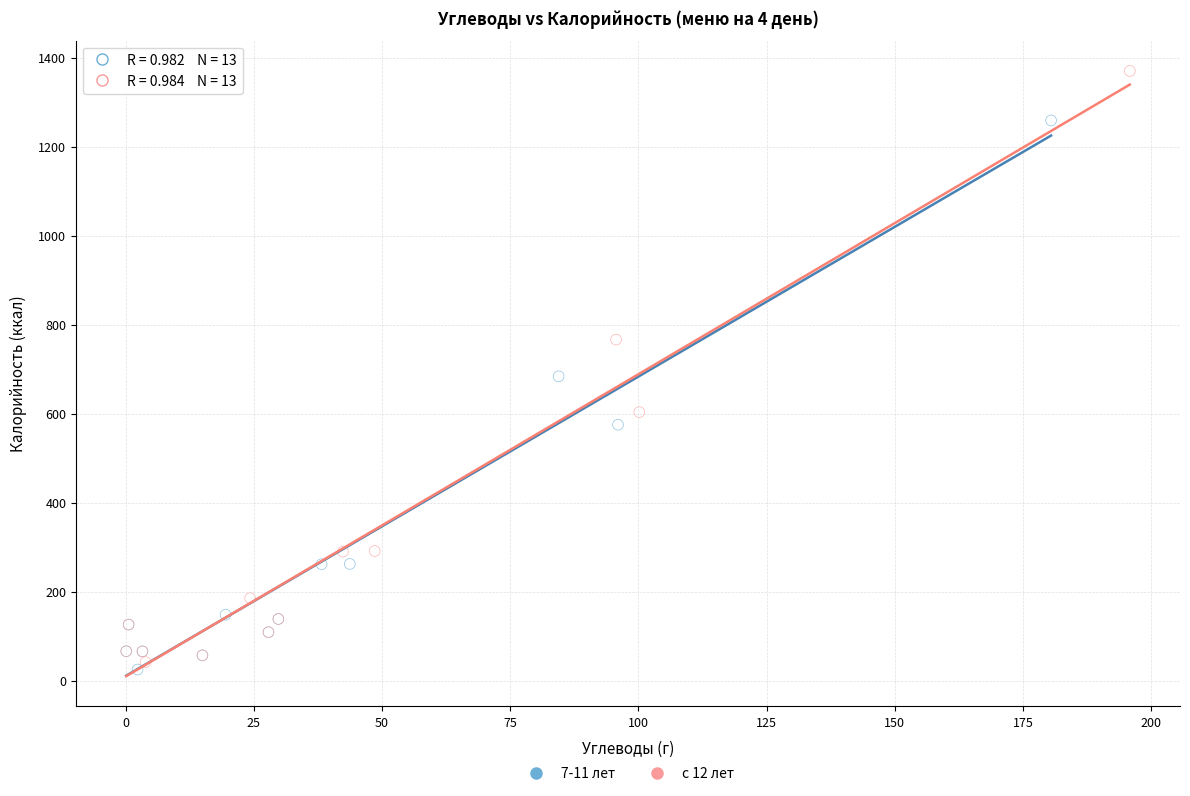

Which series has the widest spread of Y values?

с 12 лет